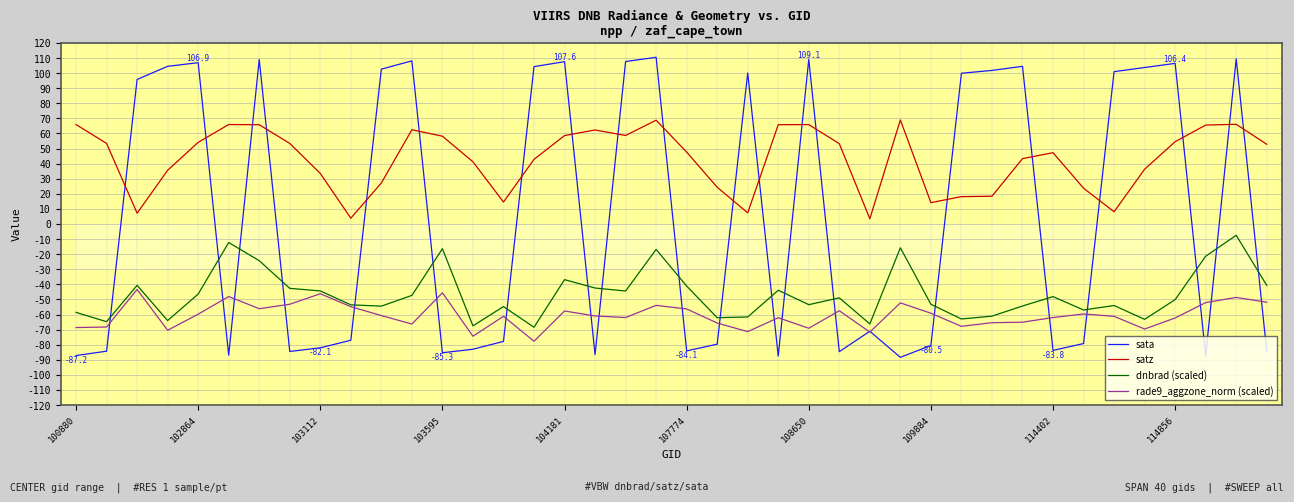

What is the value of the dnbrad (scaled) point at the 26th from the left?

-49.0